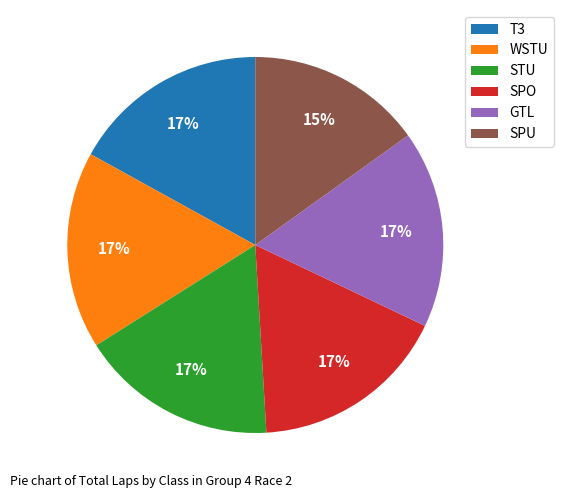

Is there a majority slice in this chart?

No